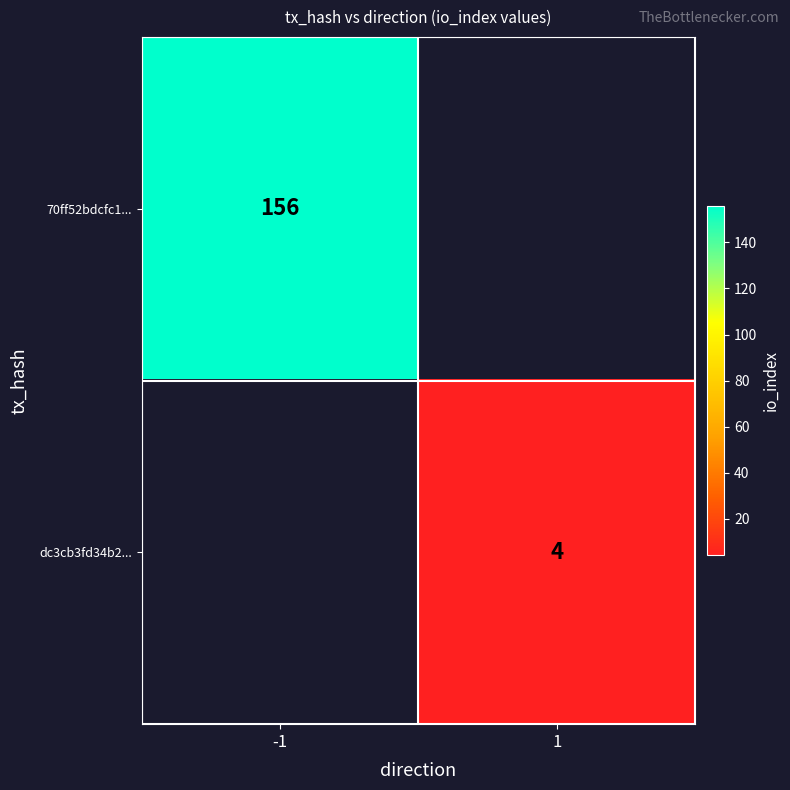

Which label corresponds to the largest value in the chart?

-1